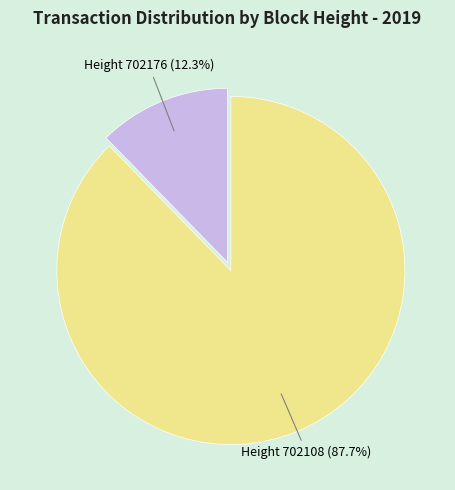

Does any single category account for the majority?

Yes